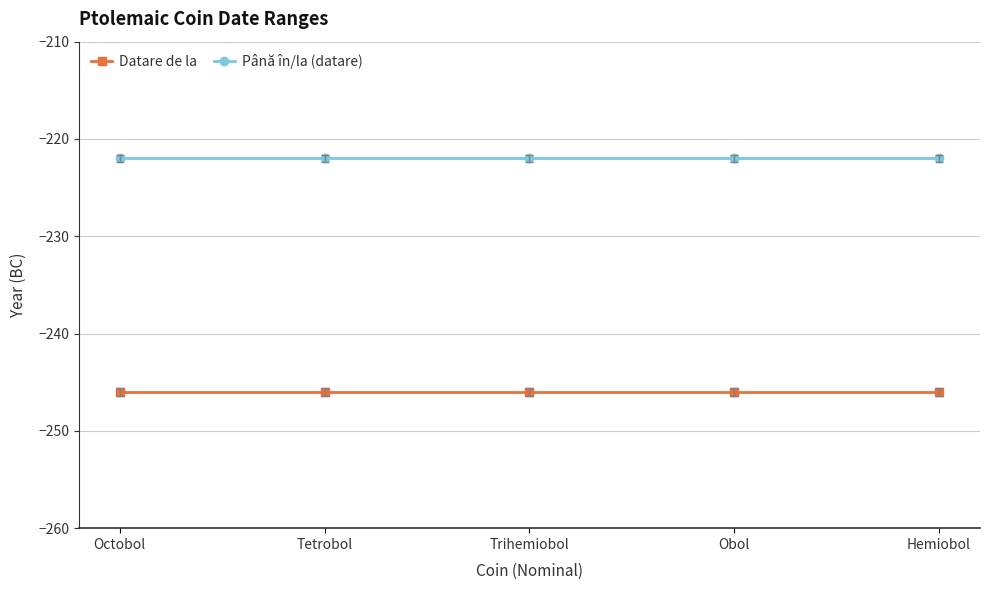

Reading left to right, what are all the values shown in this chart?

Datare de la: -246	-246	-246	-246	-246
Până în/la (datare): -222	-222	-222	-222	-222